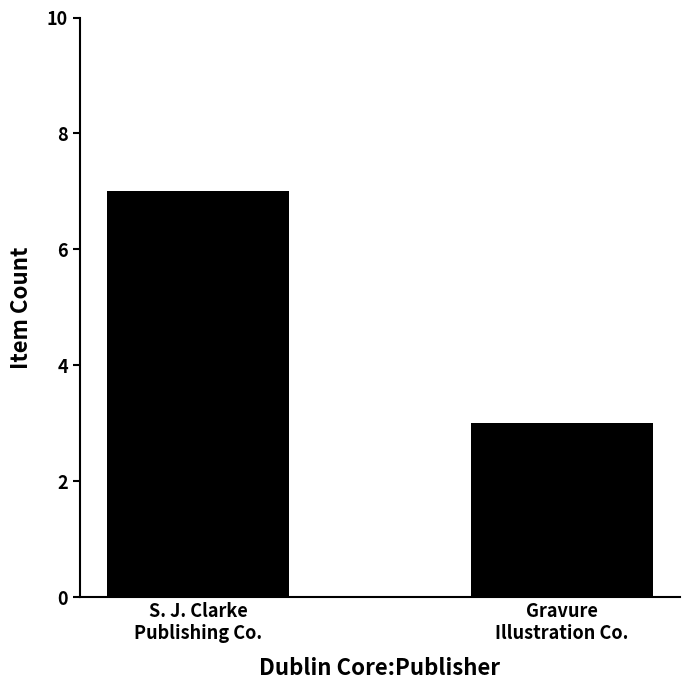

Does the chart contain stacked bars?

No